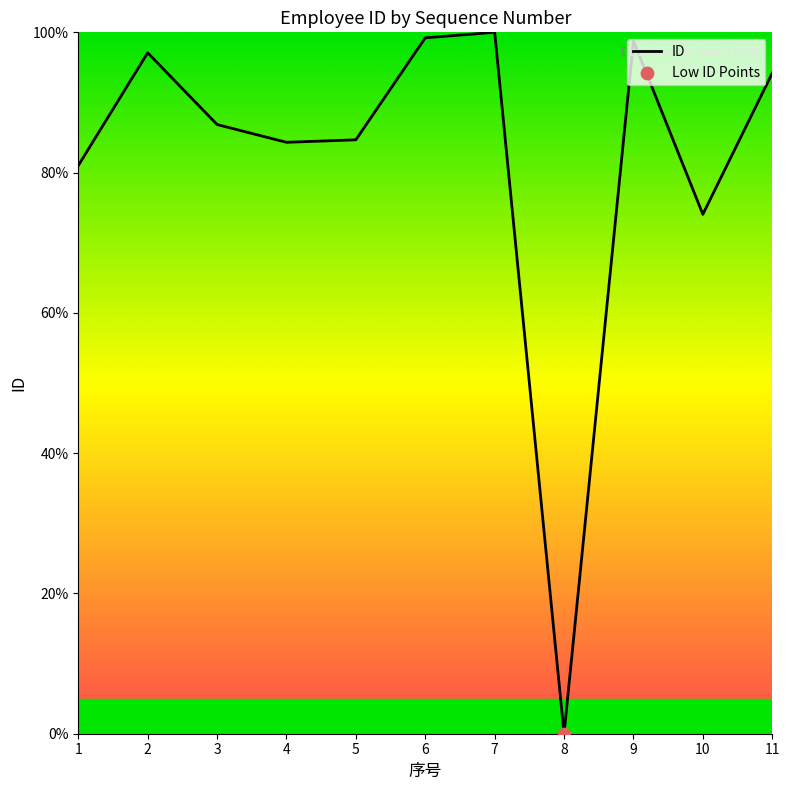

Between 3 and 9, which is larger?

9